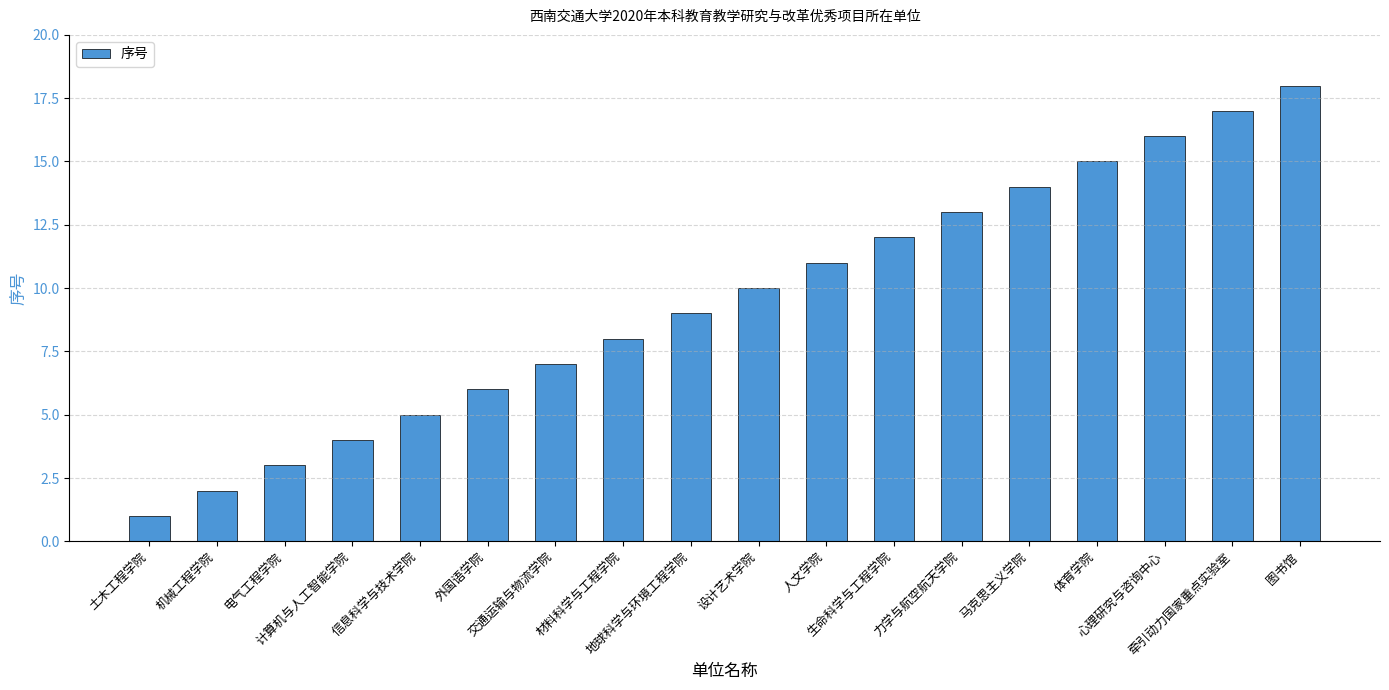

Reading left to right, extract all data points from this chart.

1	2	3	4	5	6	7	8	9	10	11	12	13	14	15	16	17	18